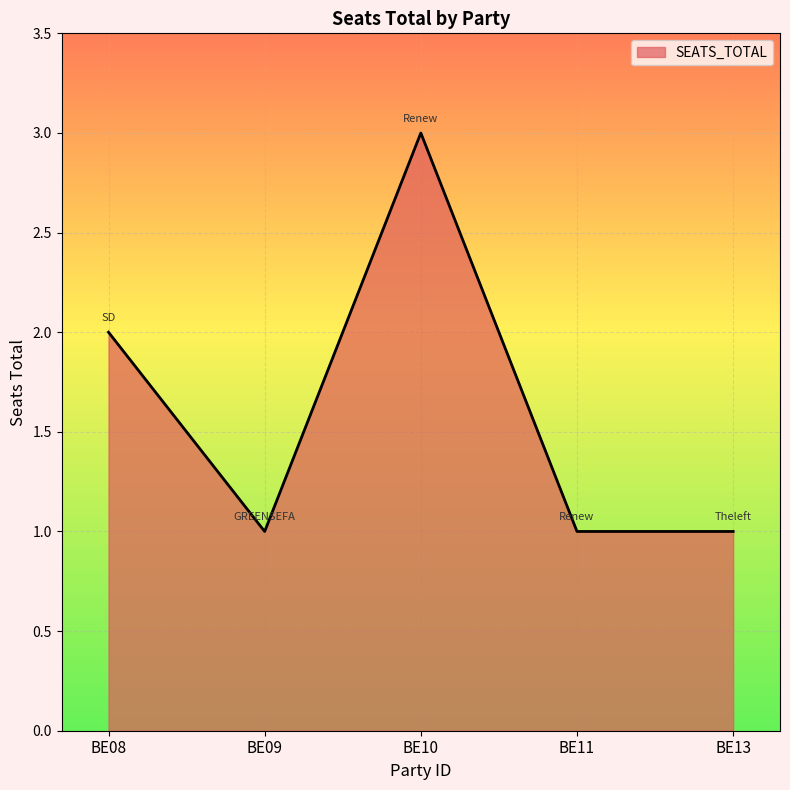

What is the greatest value displayed?

3